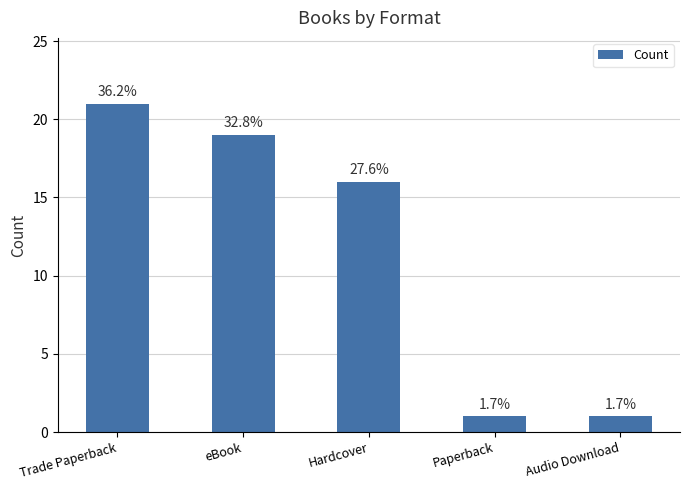

What is the greatest value displayed?

21